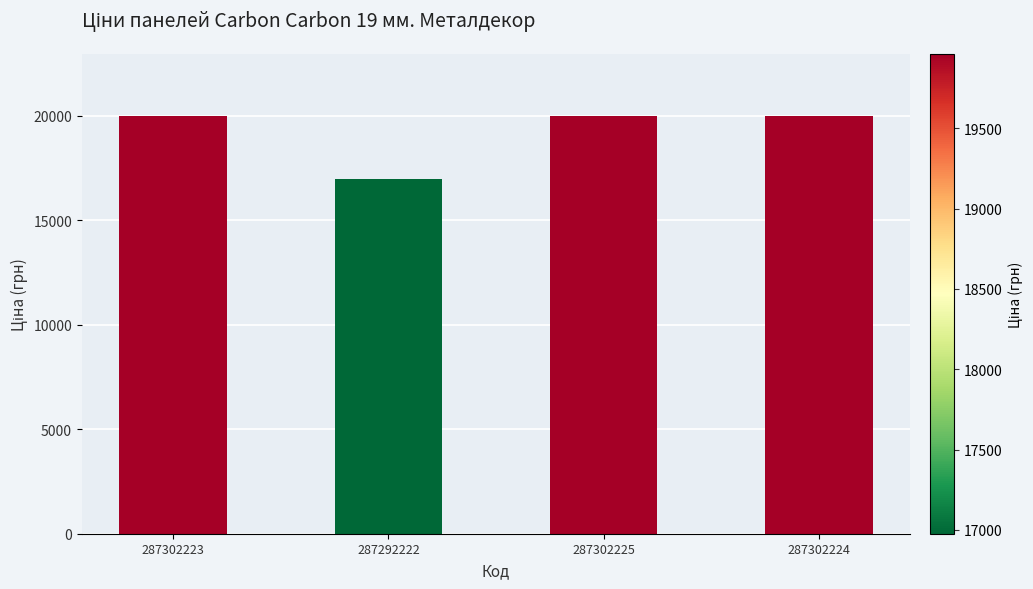

What is the value of the 2nd bar from the left?

16976.3